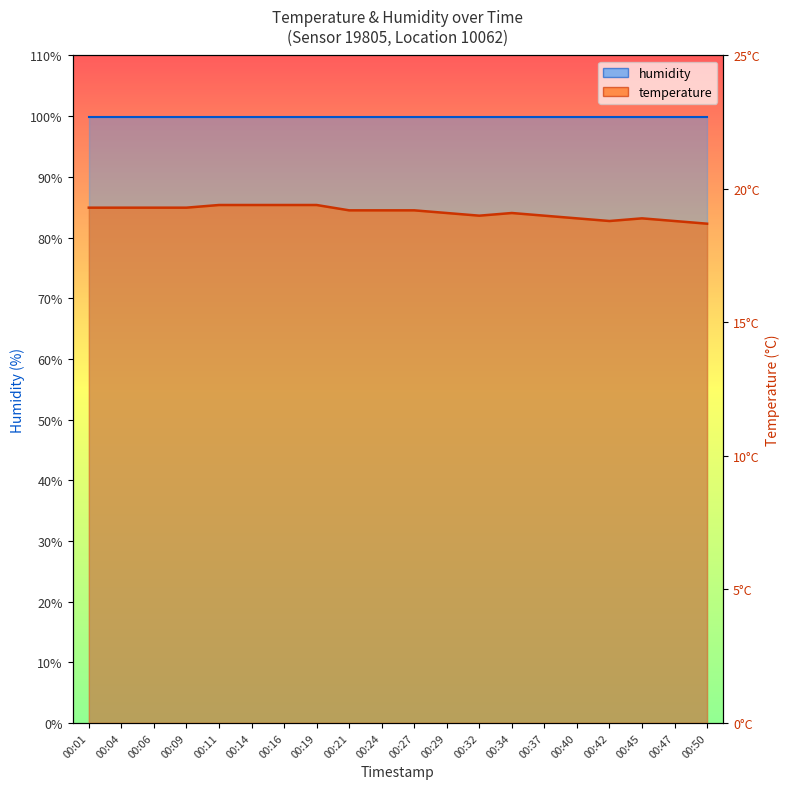

At which category does the data reach its first local valley?

00:32